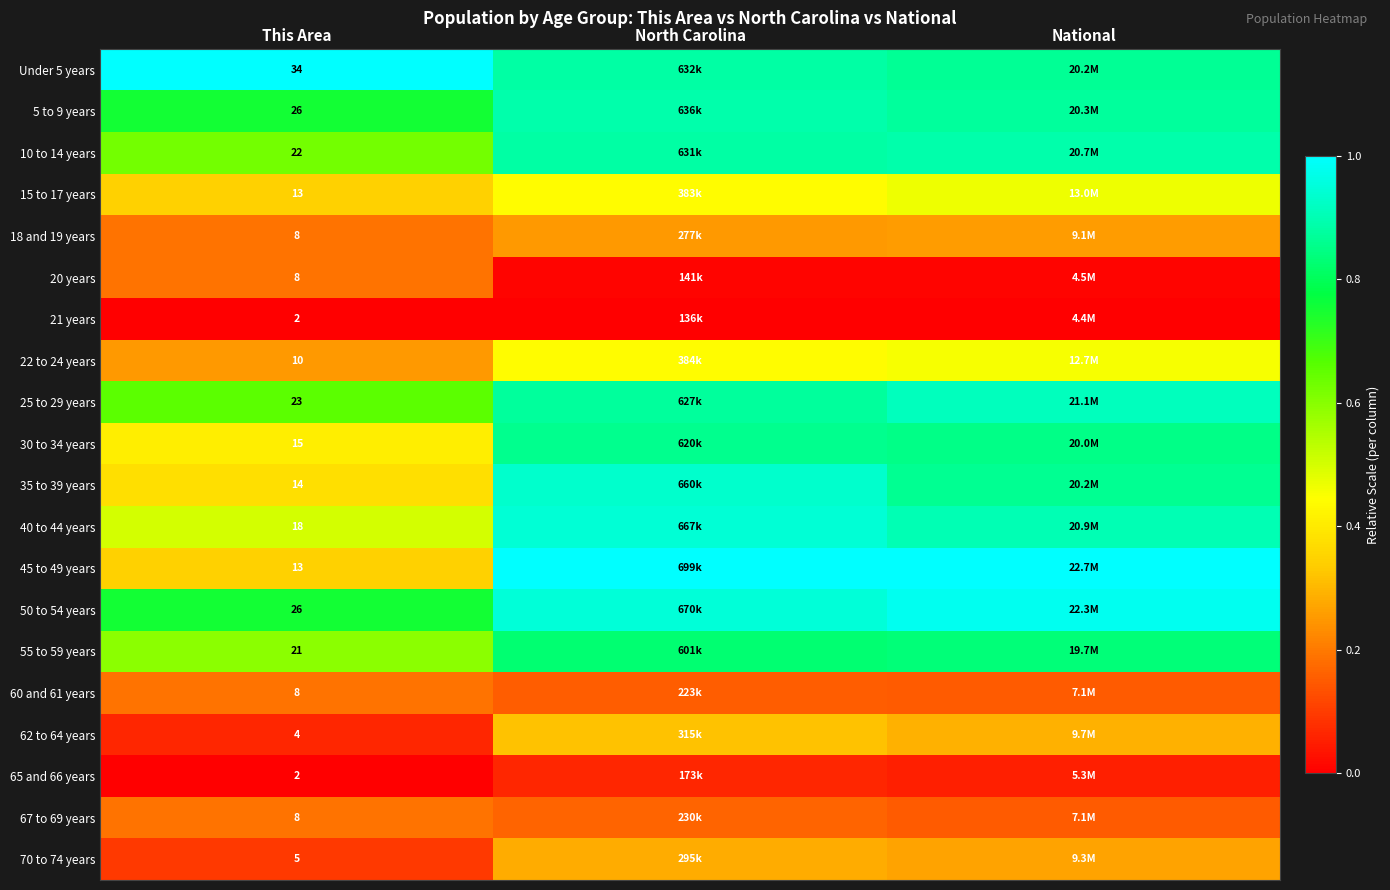

Rank the series at This Area from lowest to highest value.

21 years, 65 and 66 years, 62 to 64 years, 70 to 74 years, 18 and 19 years, 20 years, 60 and 61 years, 67 to 69 years, 22 to 24 years, 15 to 17 years, 45 to 49 years, 35 to 39 years, 30 to 34 years, 40 to 44 years, 55 to 59 years, 10 to 14 years, 25 to 29 years, 5 to 9 years, 50 to 54 years, Under 5 years